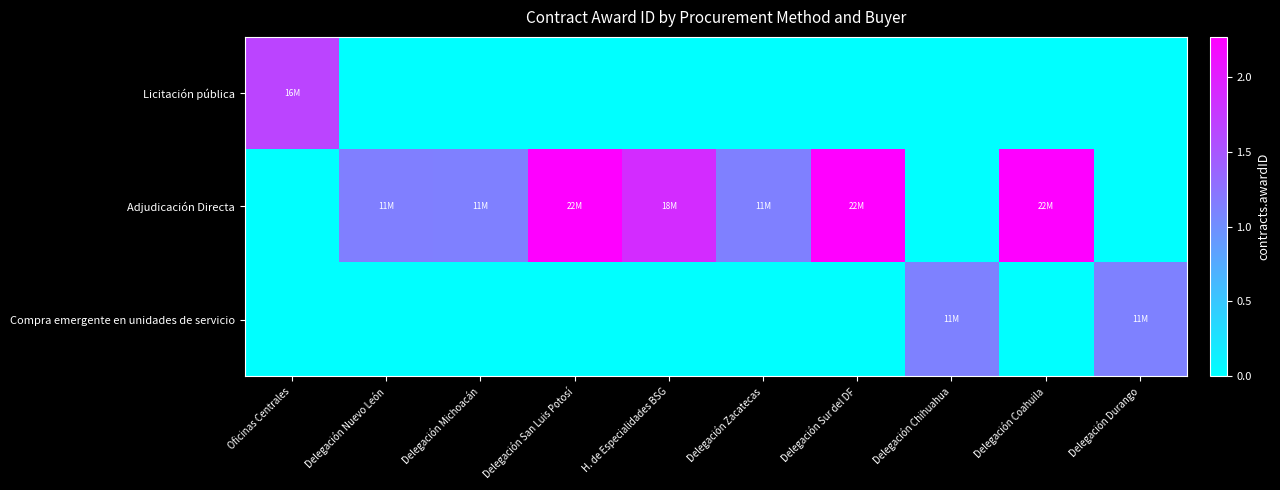

Between Delegación Michoacán and Oficinas Centrales, which is larger?

Oficinas Centrales